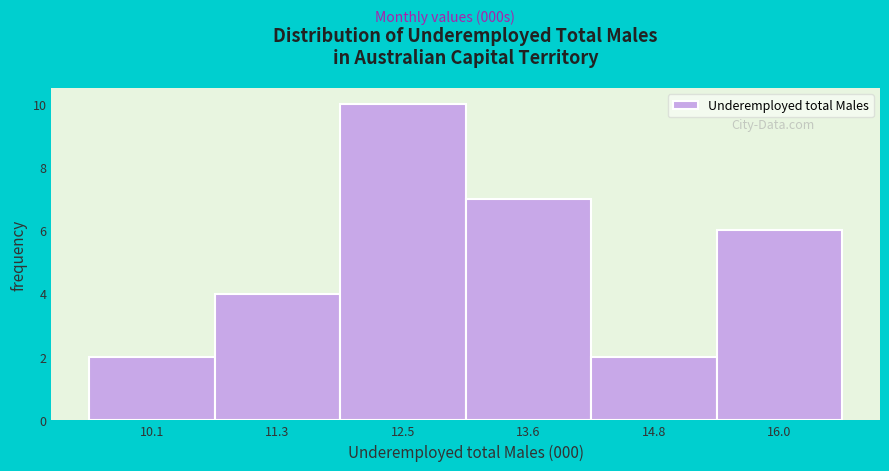

Reading left to right, list every bar in this chart as the range it spans on the x-axis followed by its height. Neither the bar edges nor the heights are printed on the chart, so give them approximately, as read against the axes.

9.6 to 10.6: 2
10.6 to 11.8: 4
11.8 to 13.0: 10
13.0 to 14.2: 7
14.2 to 15.4: 2
15.4 to 16.6: 6